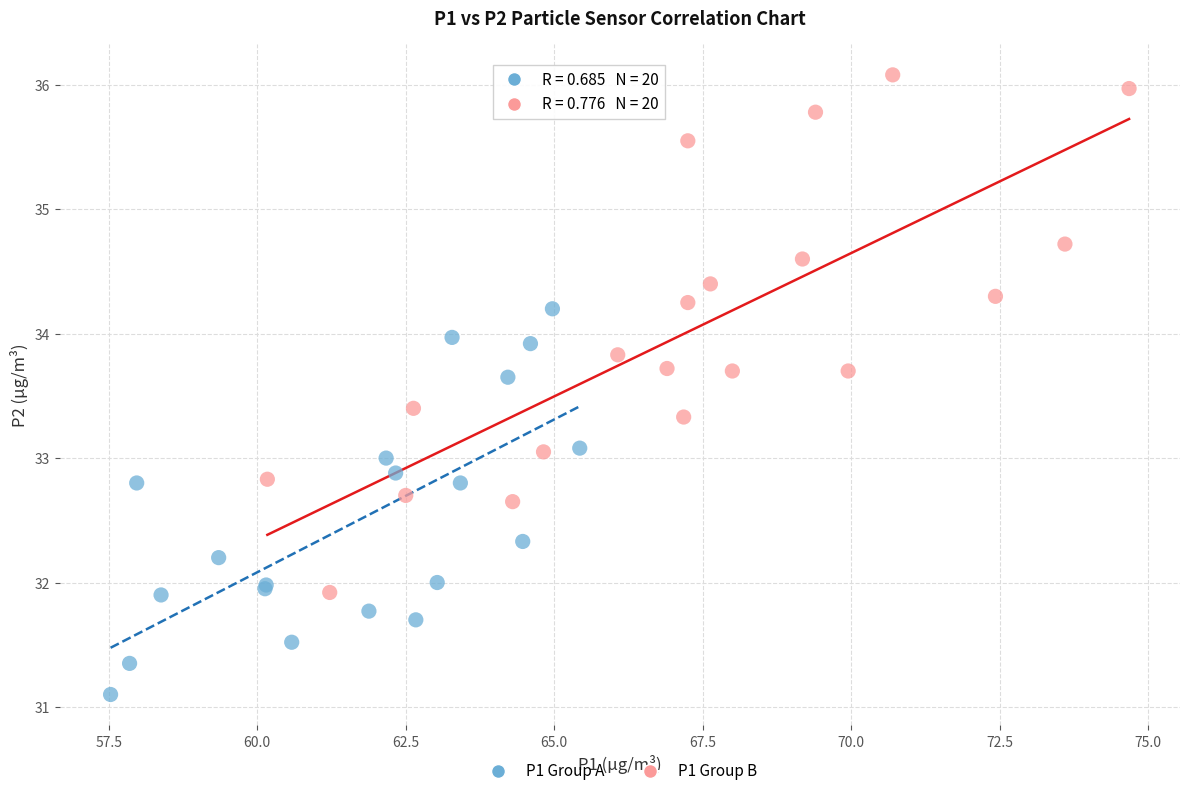

Which series has the largest Y range (max minus min)?

P1 Group B